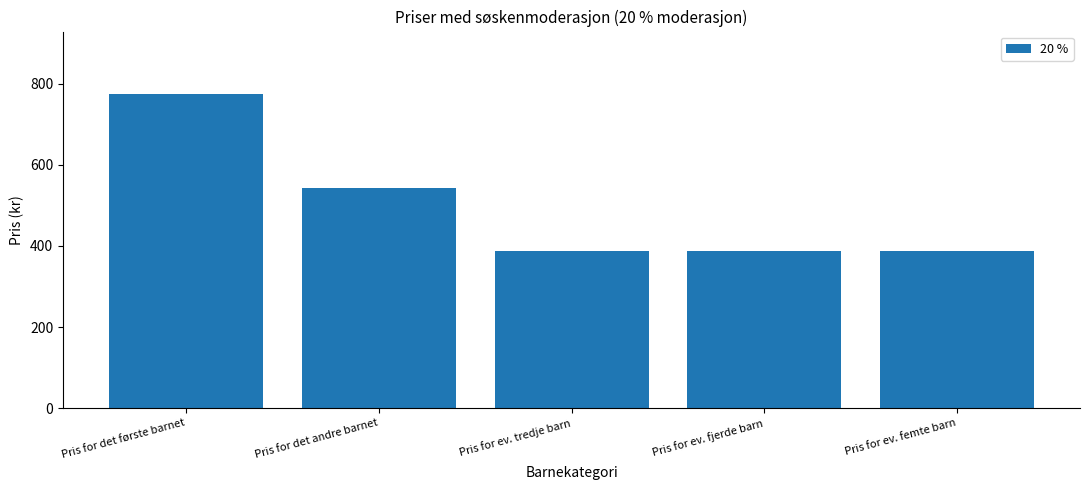

Does the chart contain any negative values?

No